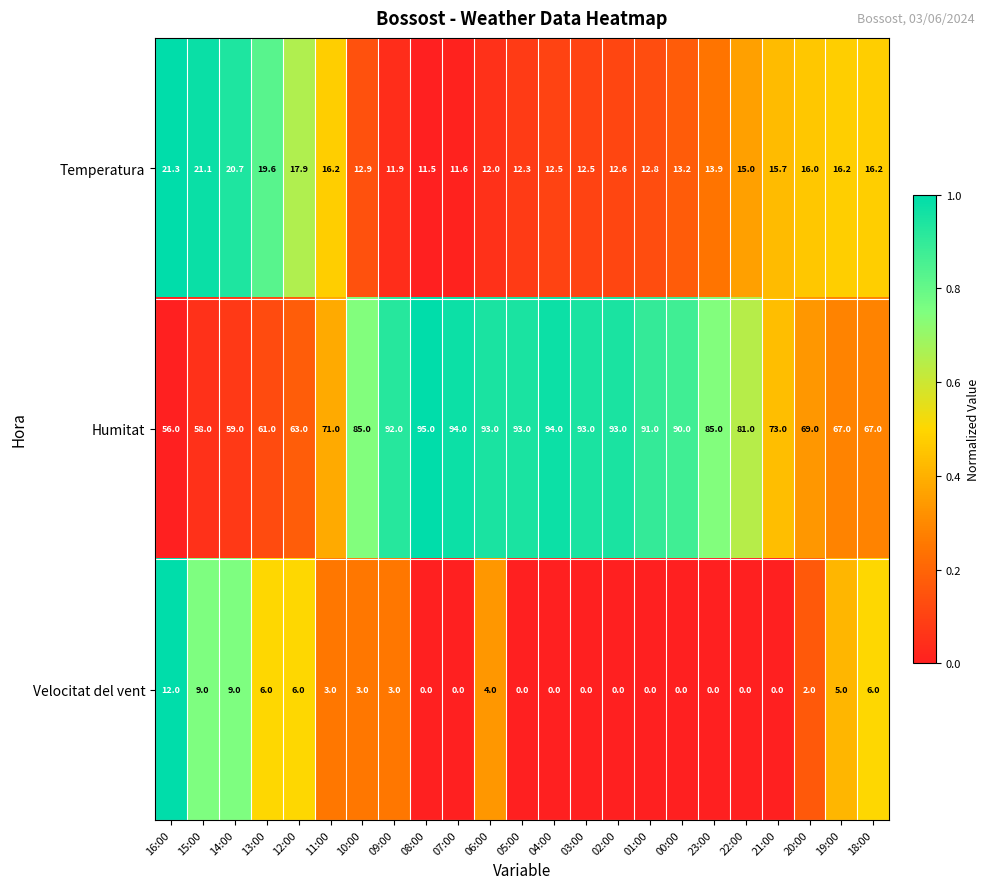

What is the sum of the Humitat values at 06:00 and 05:00?

186.0